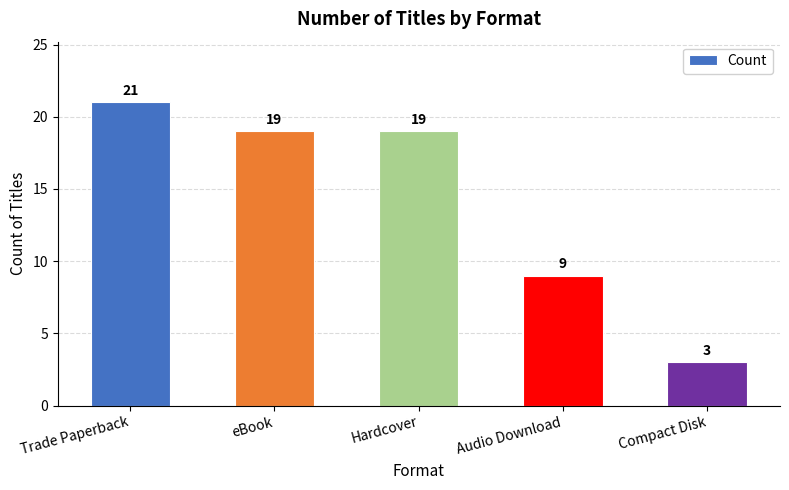

What position from the right is Compact Disk?

1